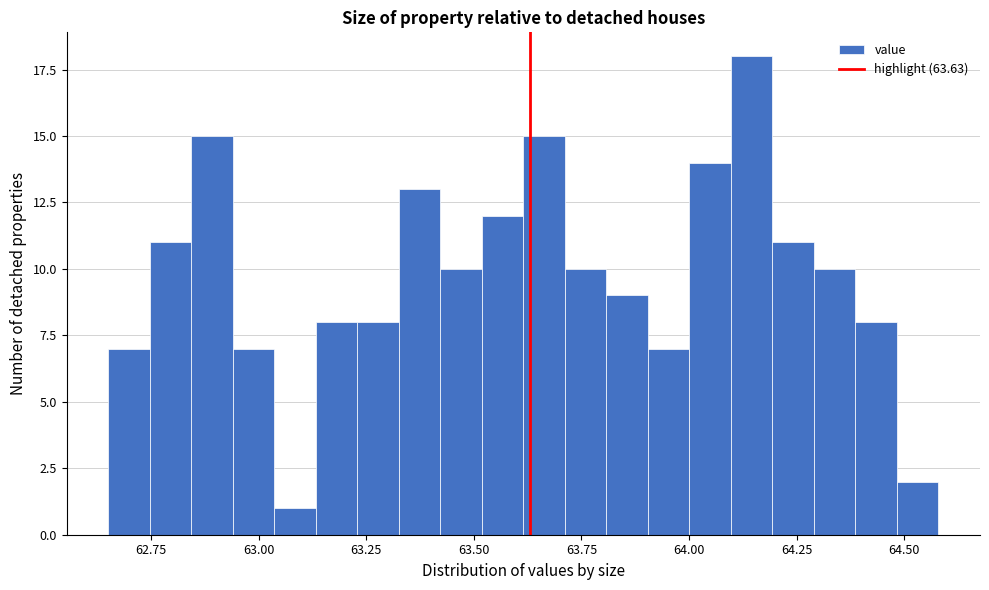

Read against the x-axis, roughly where is the centre of the tallest bar?

64.15